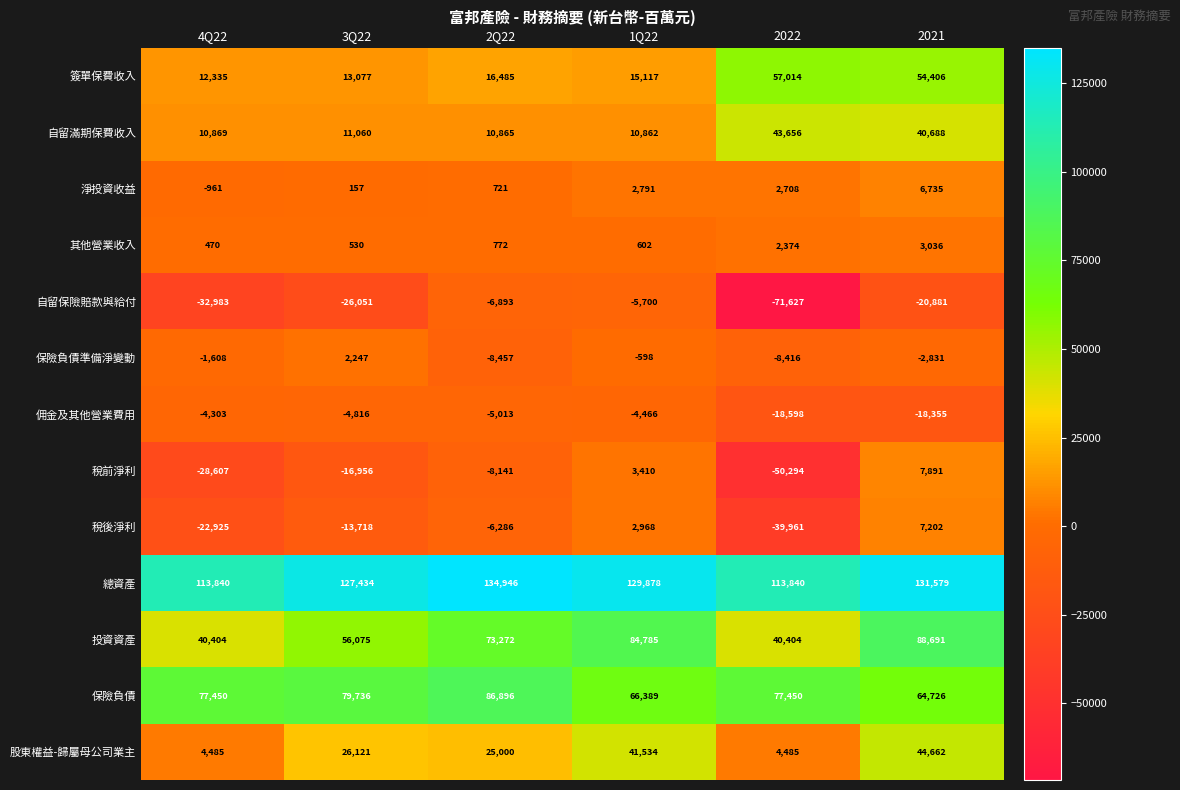

List the series in order of their peak value, highest first.

總資產, 投資資產, 保險負債, 簽單保費收入, 股東權益-歸屬母公司業主, 自留滿期保費收入, 稅前淨利, 稅後淨利, 淨投資收益, 其他營業收入, 保險負債準備淨變動, 佣金及其他營業費用, 自留保險賠款與給付